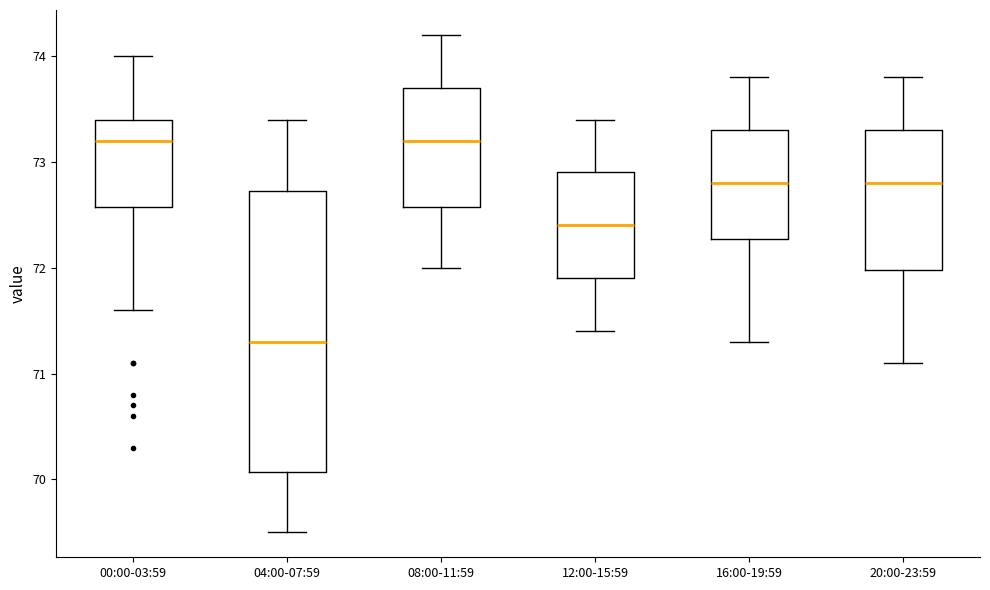

Reading left to right, transcribe this box plot: for each box, give where its median line is, the range the box spans, and where its two whiskers end, as read against the y-axis. The values are not printed on the chart, so give them approximately, as read against the axis.

00:00-03:59: median 73.2, box 72.6 to 73.4, whiskers 71.6 to 74.0
04:00-07:59: median 71.3, box 70.1 to 72.7, whiskers 69.5 to 73.4
08:00-11:59: median 73.2, box 72.6 to 73.7, whiskers 72.0 to 74.2
12:00-15:59: median 72.4, box 71.9 to 72.9, whiskers 71.4 to 73.4
16:00-19:59: median 72.8, box 72.3 to 73.3, whiskers 71.3 to 73.8
20:00-23:59: median 72.8, box 72.0 to 73.3, whiskers 71.1 to 73.8